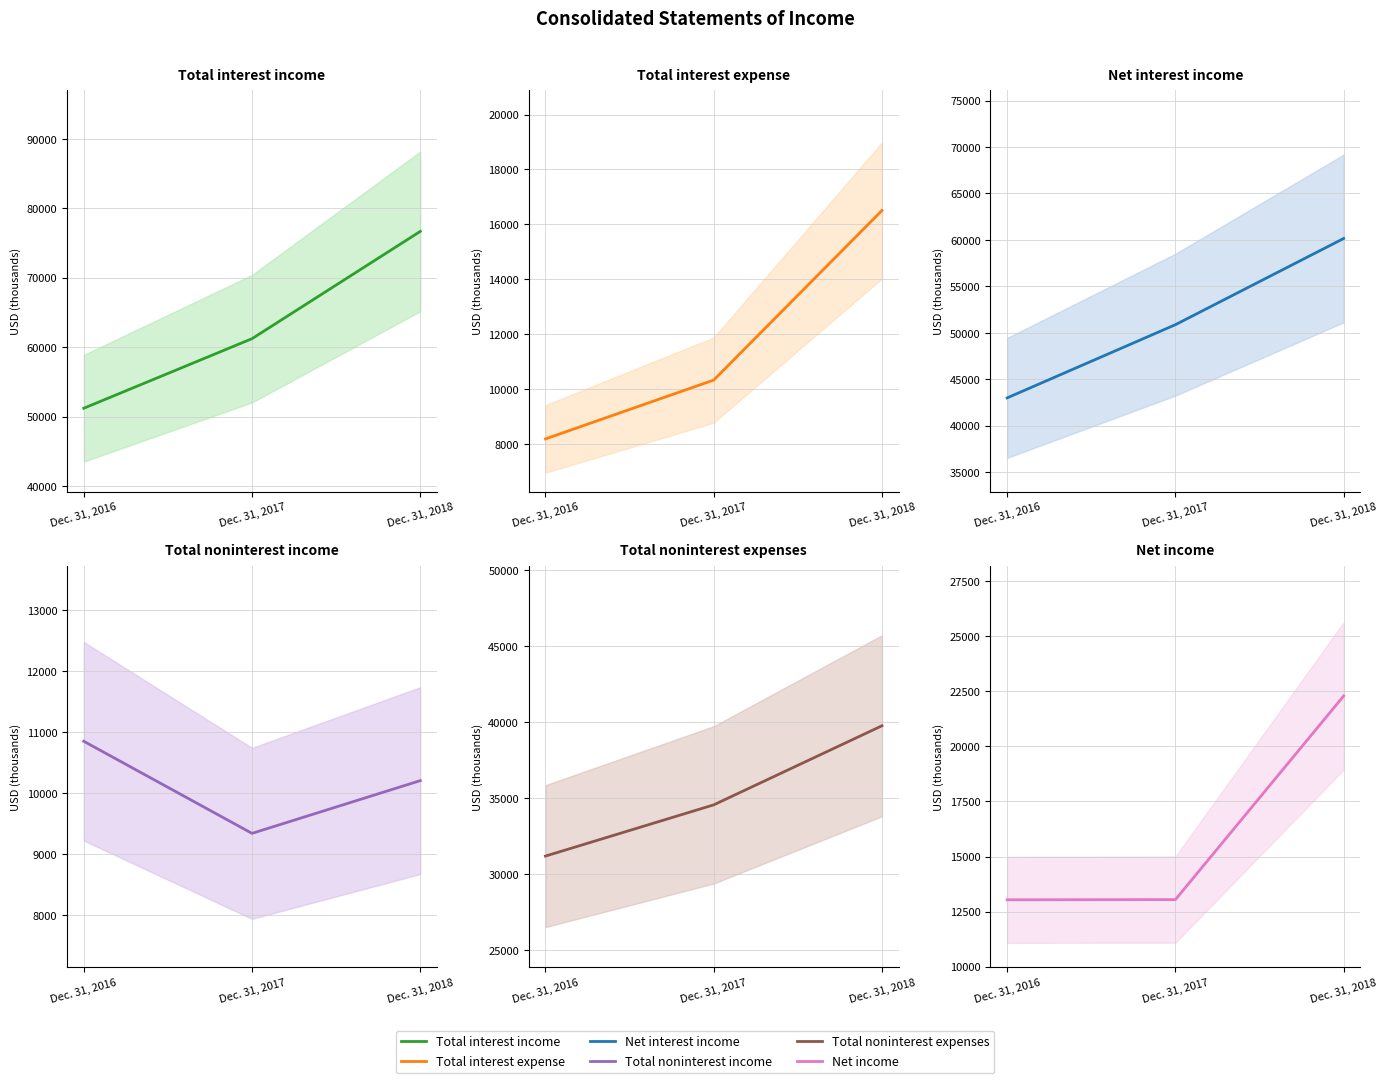

What is the minimum value shown in the chart?

8192